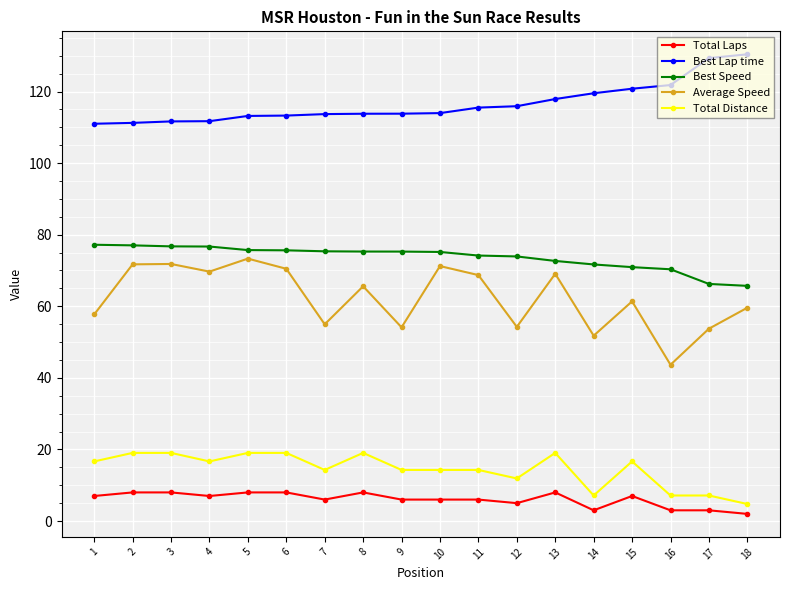

True or false: Average Speed and Best Lap time cross at least once.

False